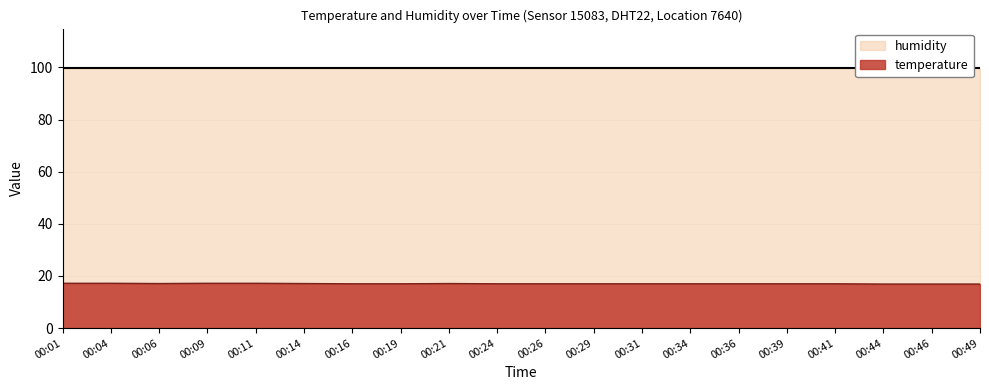

The chart shows a value of 28.1 at 00:41. True or false?

False